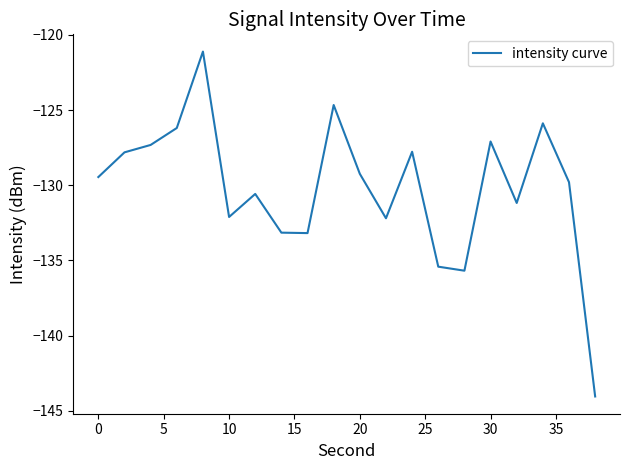

What is the difference between the maximum and minimum values?

22.9